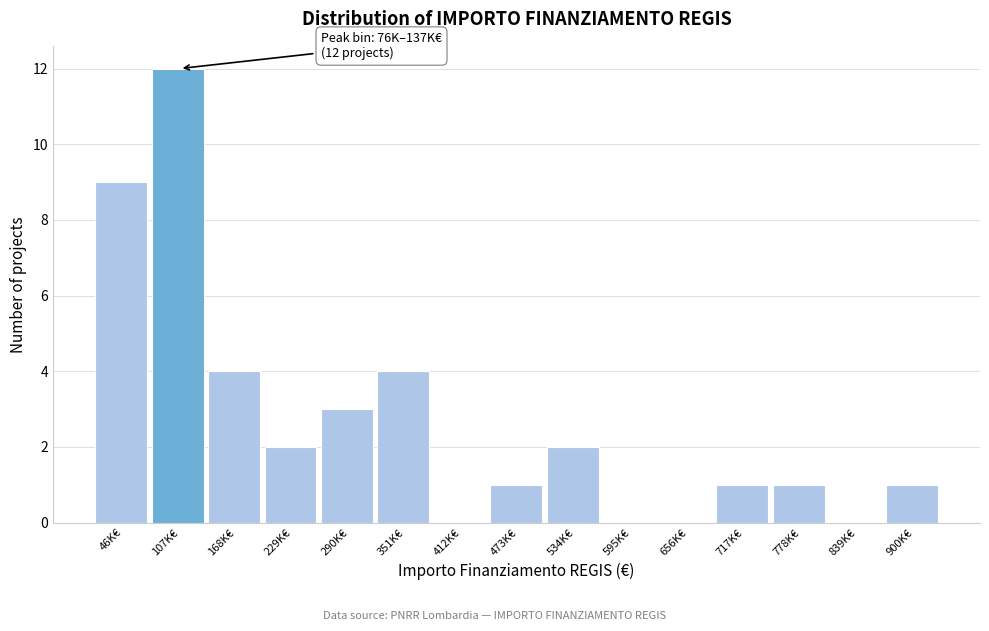

Reading left to right, what are all the values shown in this chart?

46K€=9	107K€=12	168K€=4	229K€=2	290K€=3	351K€=4	412K€=0	473K€=1	534K€=2	595K€=0	656K€=0	717K€=1	778K€=1	839K€=0	900K€=1